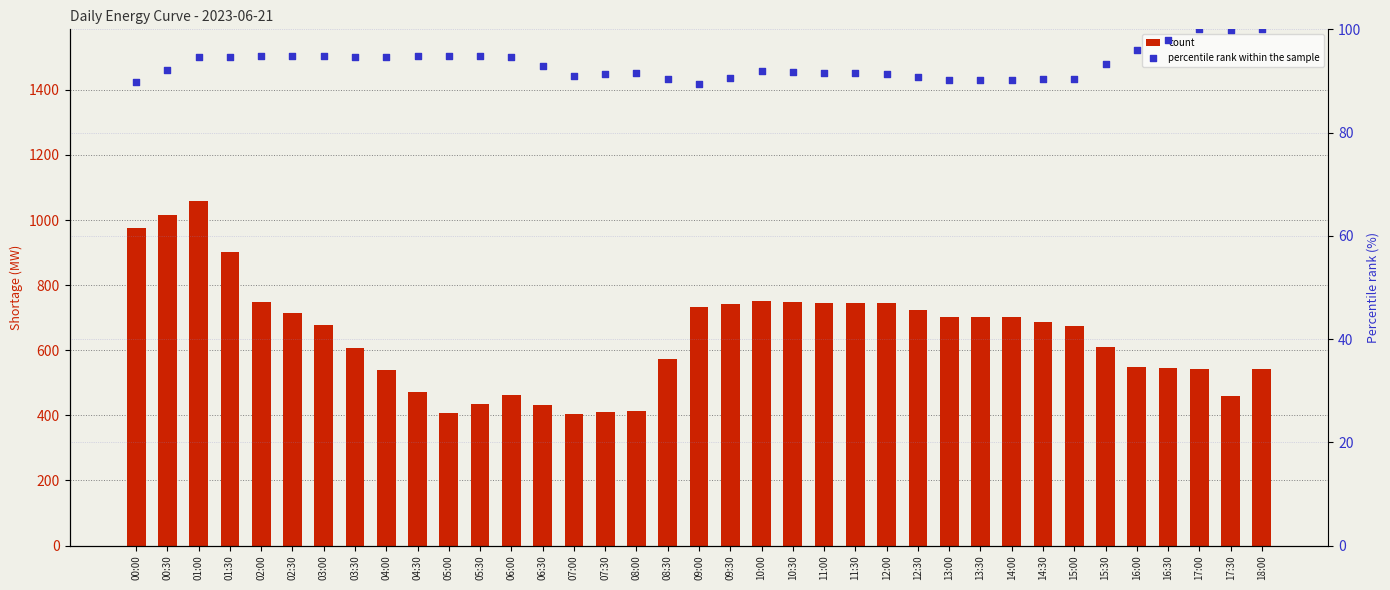

Which series has the widest spread of Y values?

count